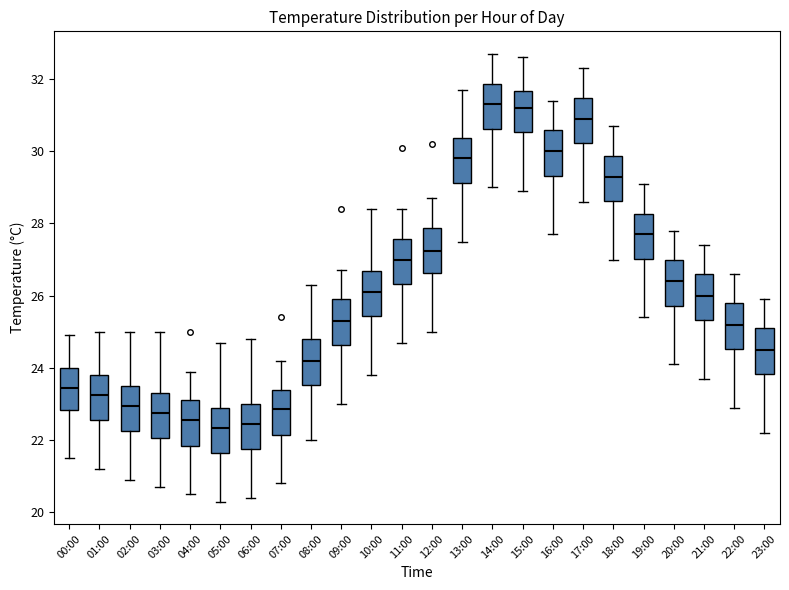

Reading left to right, transcribe this box plot: for each box, give where its median line is, the range the box spans, and where its two whiskers end, as read against the y-axis. The values are not printed on the chart, so give them approximately, as read against the axis.

00:00: median 23.4, box 22.8 to 24.0, whiskers 21.6 to 25.0
01:00: median 23.2, box 22.6 to 23.8, whiskers 21.2 to 25.0
02:00: median 23.0, box 22.2 to 23.6, whiskers 21.0 to 25.0
03:00: median 22.8, box 22.0 to 23.4, whiskers 20.8 to 25.0
04:00: median 22.6, box 21.8 to 23.2, whiskers 20.6 to 24.0
05:00: median 22.4, box 21.6 to 23.0, whiskers 20.4 to 24.8
06:00: median 22.4, box 21.8 to 23.0, whiskers 20.4 to 24.8
07:00: median 22.8, box 22.2 to 23.4, whiskers 20.8 to 24.2
08:00: median 24.2, box 23.6 to 24.8, whiskers 22.0 to 26.4
09:00: median 25.4, box 24.6 to 26.0, whiskers 23.0 to 26.8
10:00: median 26.2, box 25.4 to 26.6, whiskers 23.8 to 28.4
11:00: median 27.0, box 26.4 to 27.6, whiskers 24.8 to 28.4
12:00: median 27.2, box 26.6 to 27.8, whiskers 25.0 to 28.8
13:00: median 29.8, box 29.2 to 30.4, whiskers 27.6 to 31.8
14:00: median 31.4, box 30.6 to 31.8, whiskers 29.0 to 32.8
15:00: median 31.2, box 30.6 to 31.6, whiskers 29.0 to 32.6
16:00: median 30.0, box 29.4 to 30.6, whiskers 27.8 to 31.4
17:00: median 31.0, box 30.2 to 31.4, whiskers 28.6 to 32.4
18:00: median 29.4, box 28.6 to 29.8, whiskers 27.0 to 30.8
19:00: median 27.8, box 27.0 to 28.2, whiskers 25.4 to 29.2
20:00: median 26.4, box 25.8 to 27.0, whiskers 24.2 to 27.8
21:00: median 26.0, box 25.4 to 26.6, whiskers 23.8 to 27.4
22:00: median 25.2, box 24.6 to 25.8, whiskers 23.0 to 26.6
23:00: median 24.6, box 23.8 to 25.2, whiskers 22.2 to 26.0